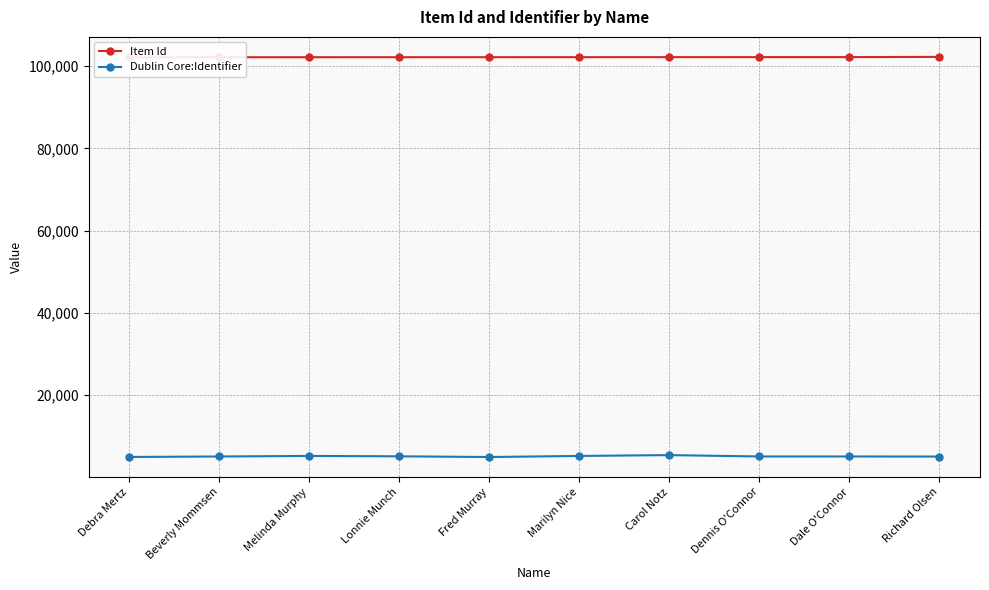

What is the difference between the maximum and minimum values in the Item Id series?

106